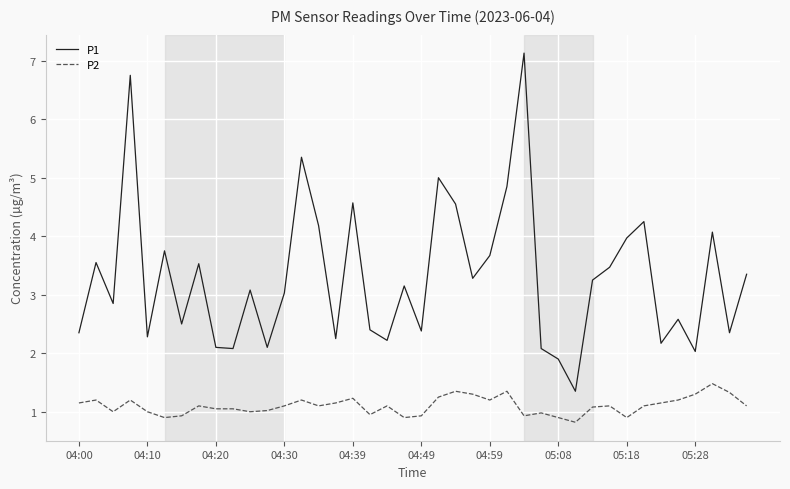

What is the difference between the maximum and minimum values in the P1 series?

5.8